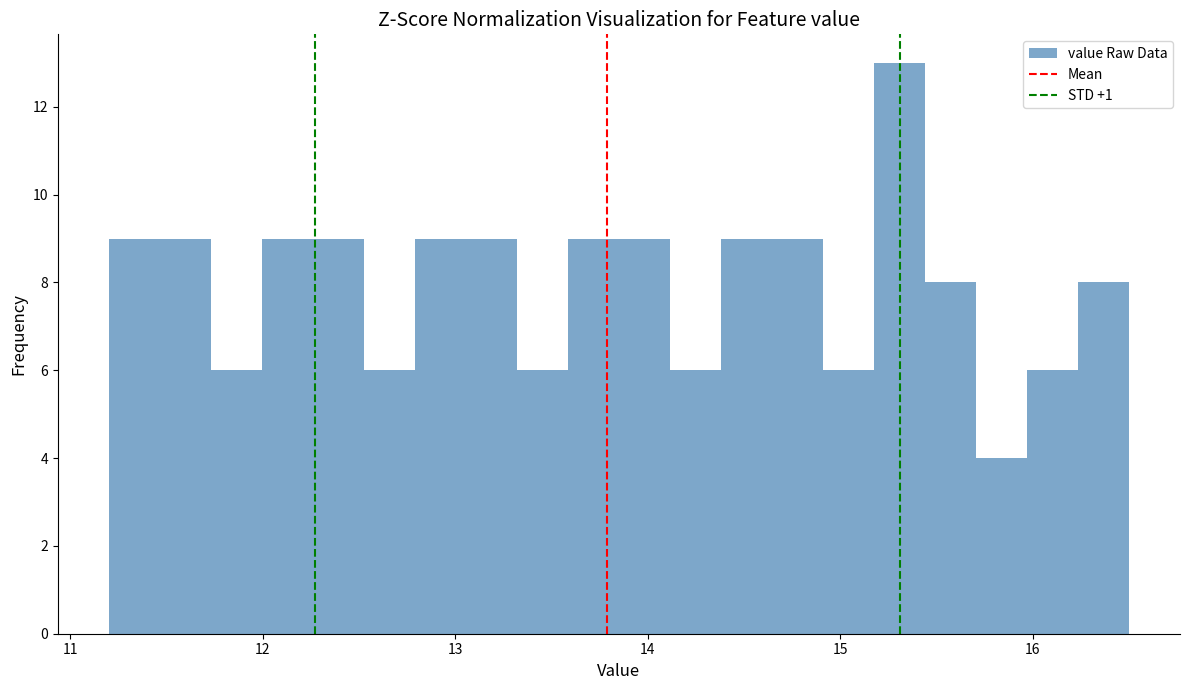

Read against the x-axis, roughly where is the centre of the tallest bar?

15.3